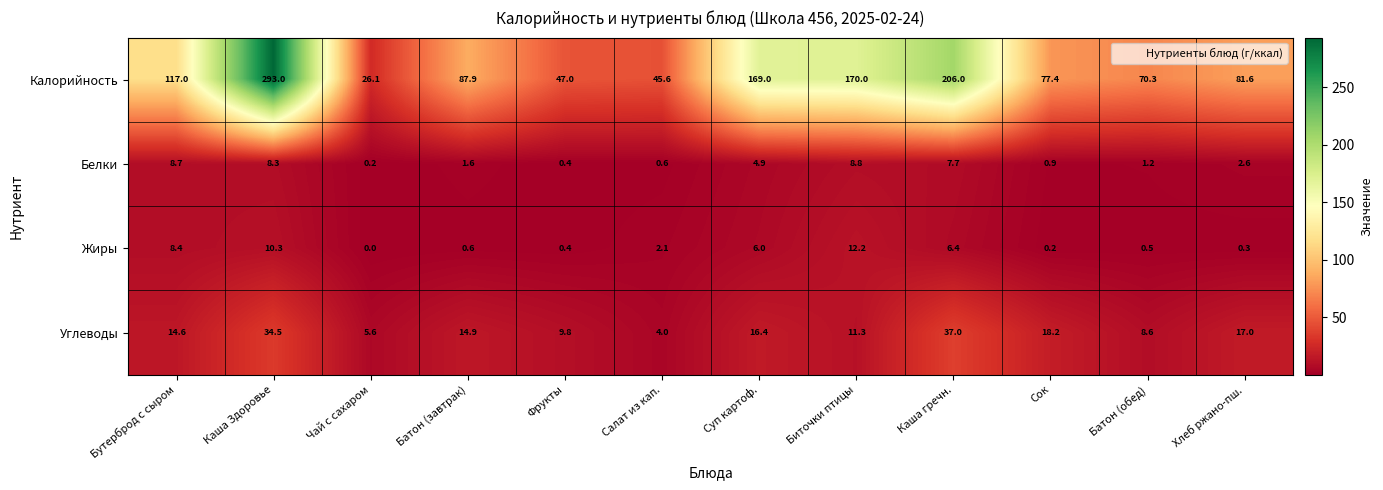

The value of Углеводы at Биточки птицы is 11.3. True or false?

True